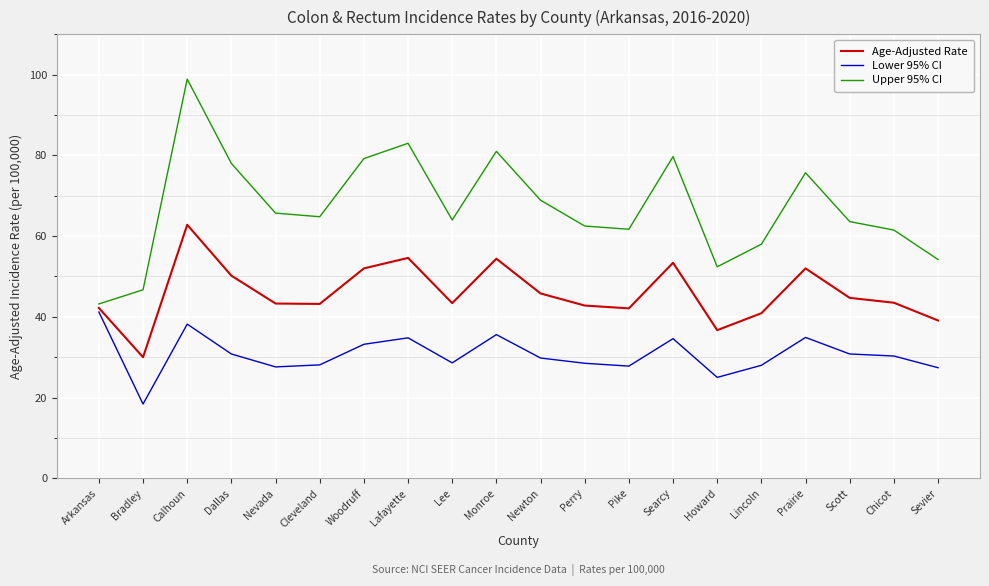

What is the sum of all Lower 95% CI values?

613.6